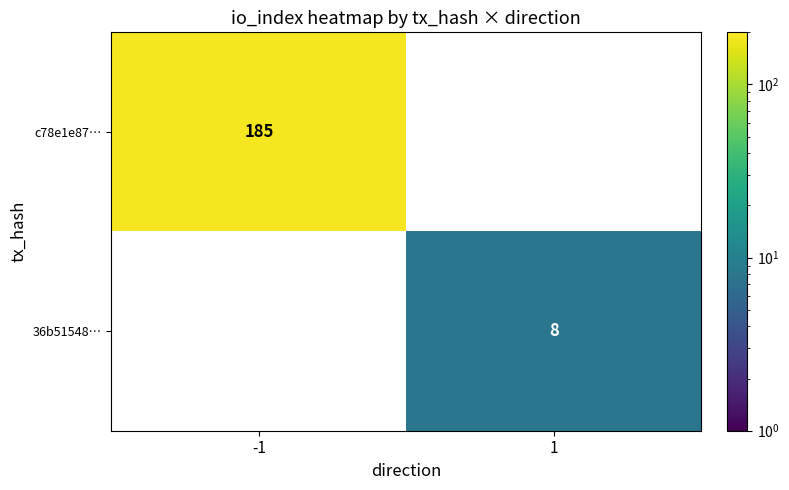

The c78e1e87… series shows 185 at -1. True or false?

True